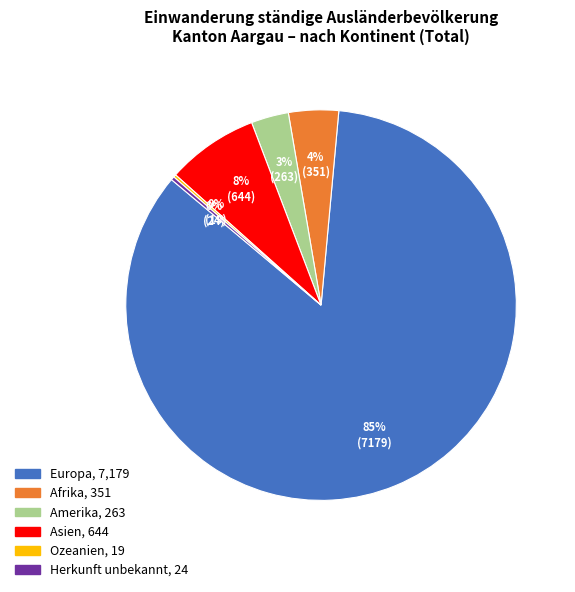

To the nearest percent, what is the difference between the Herkunft unbekannt and Afrika slice percentages?

4%